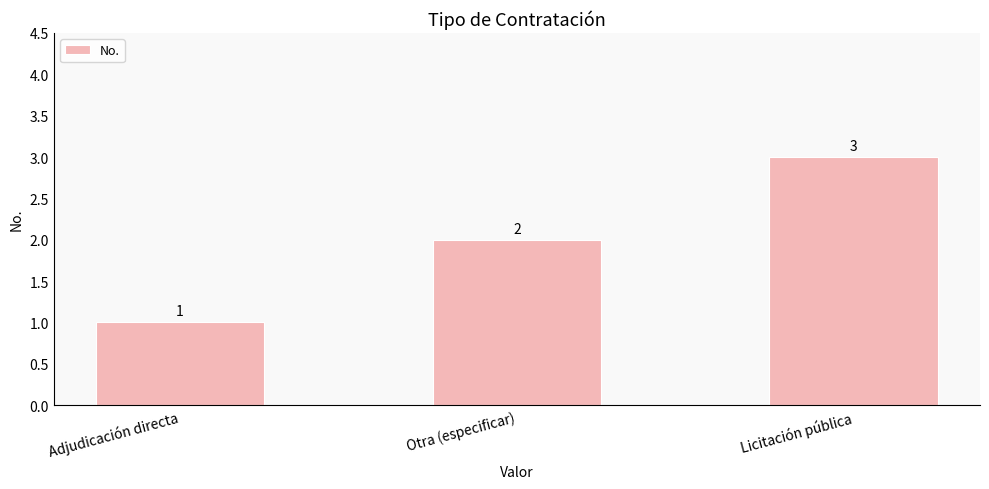

Where is the data nearest to the value 2?

Otra (especificar)